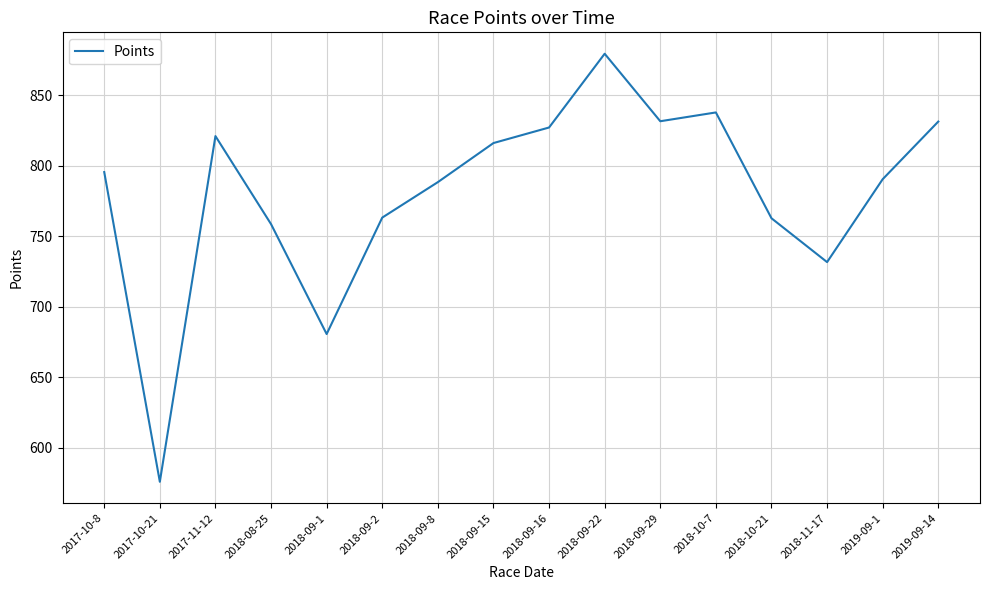

What is the change in value from 2017-11-12 to 2018-09-1?

-140.4